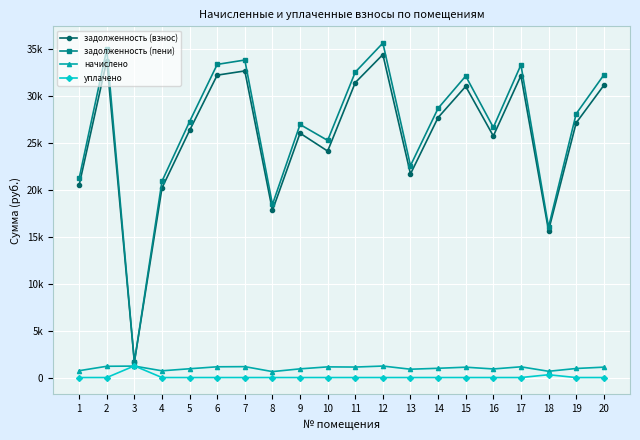

At which label does задолженность (пени) reach its peak?

12